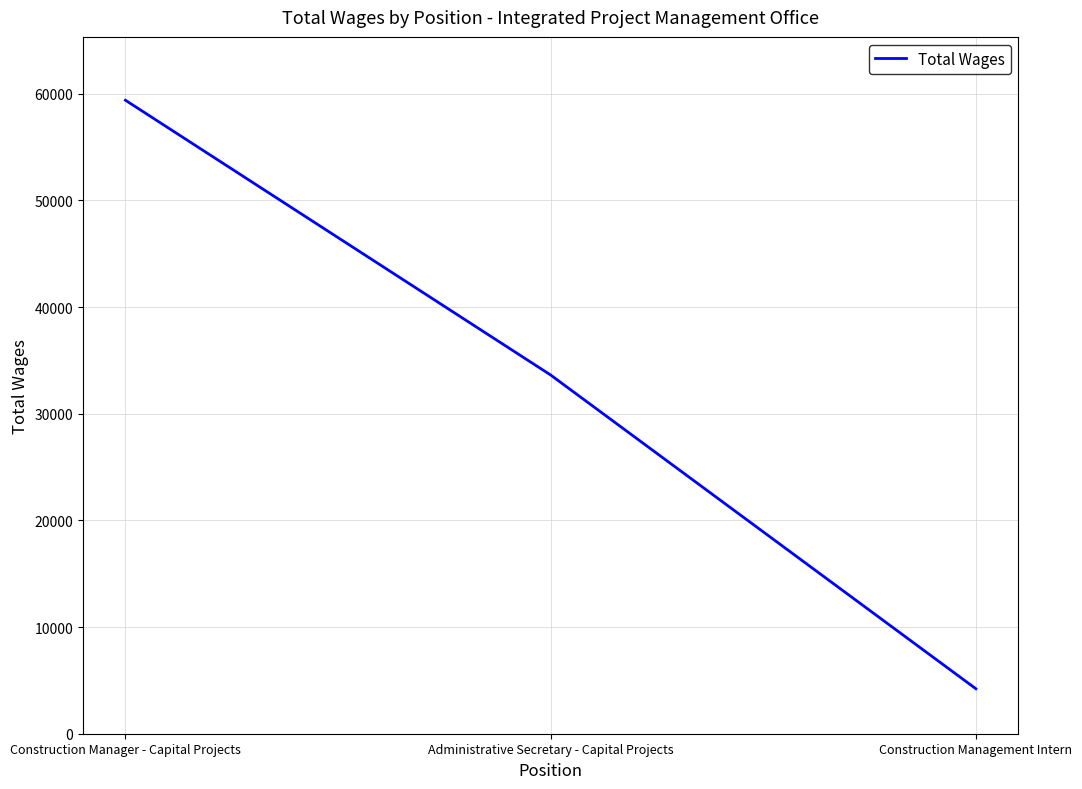

Rank the categories by value from highest to lowest.

Construction Manager - Capital Projects, Administrative Secretary - Capital Projects, Construction Management Intern